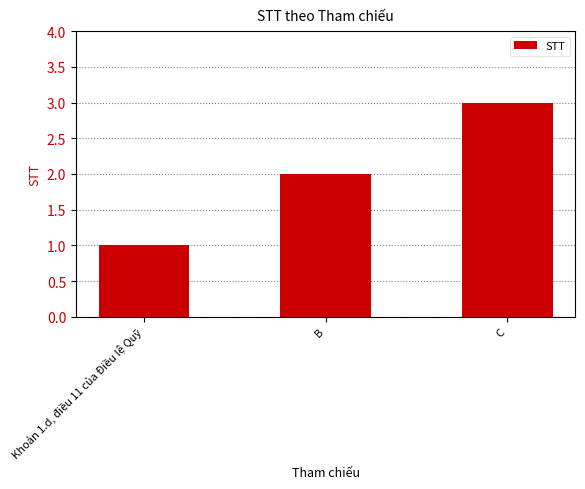

Approximately how many times larger is the value at B compared to C?

0.7